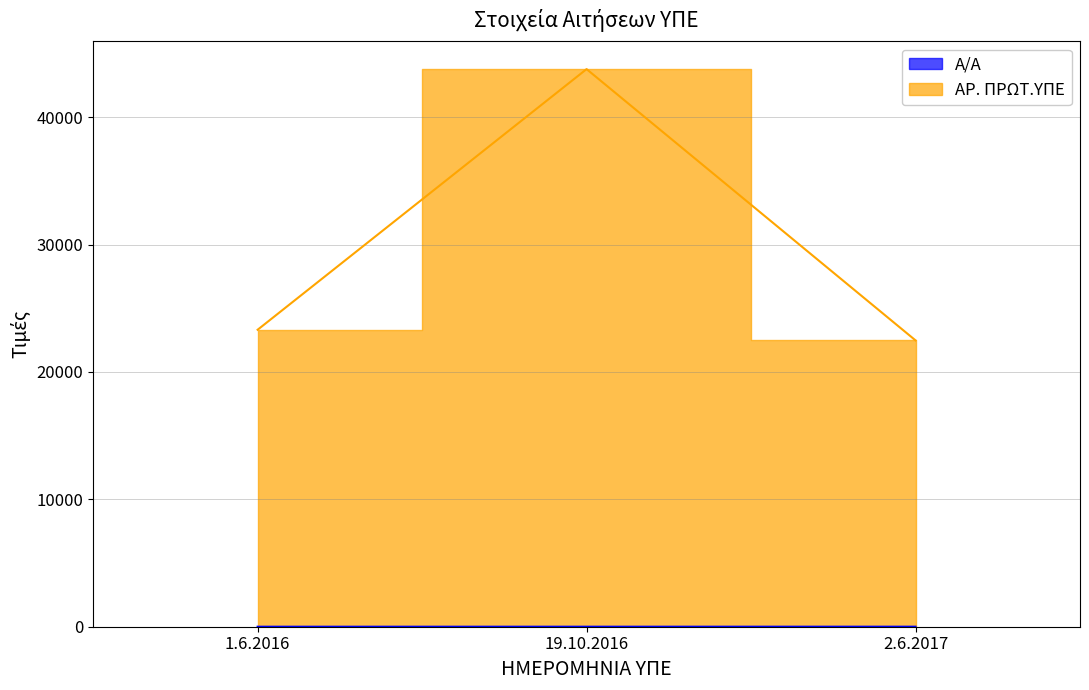

List the series in order of their overall mean, highest first.

ΑΡ. ΠΡΩΤ.ΥΠΕ, Α/Α